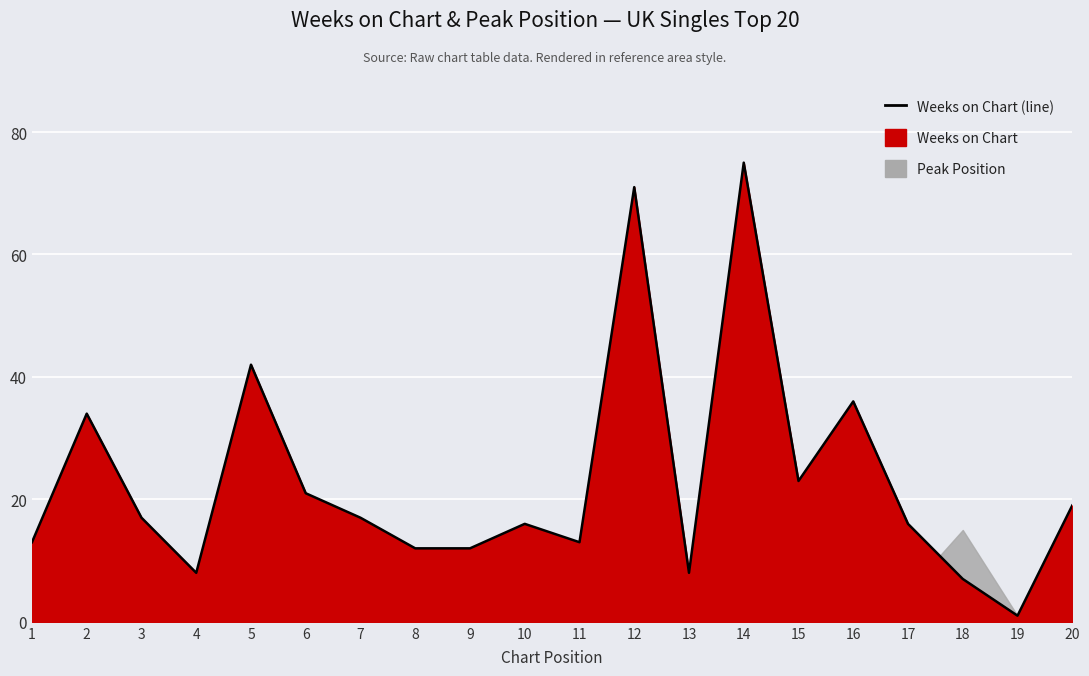

Where does the data first go above 17?

2